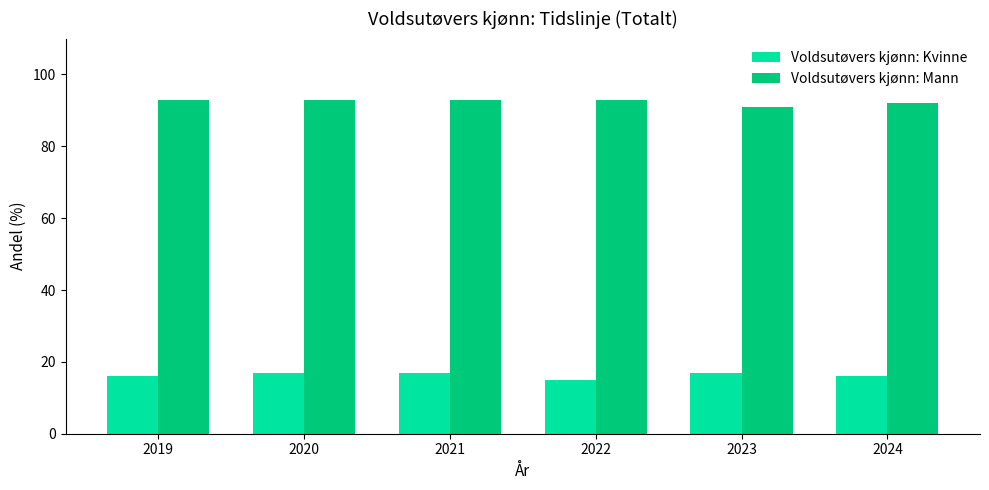

List the series in order of their overall mean, highest first.

Voldsutøvers kjønn: Mann, Voldsutøvers kjønn: Kvinne